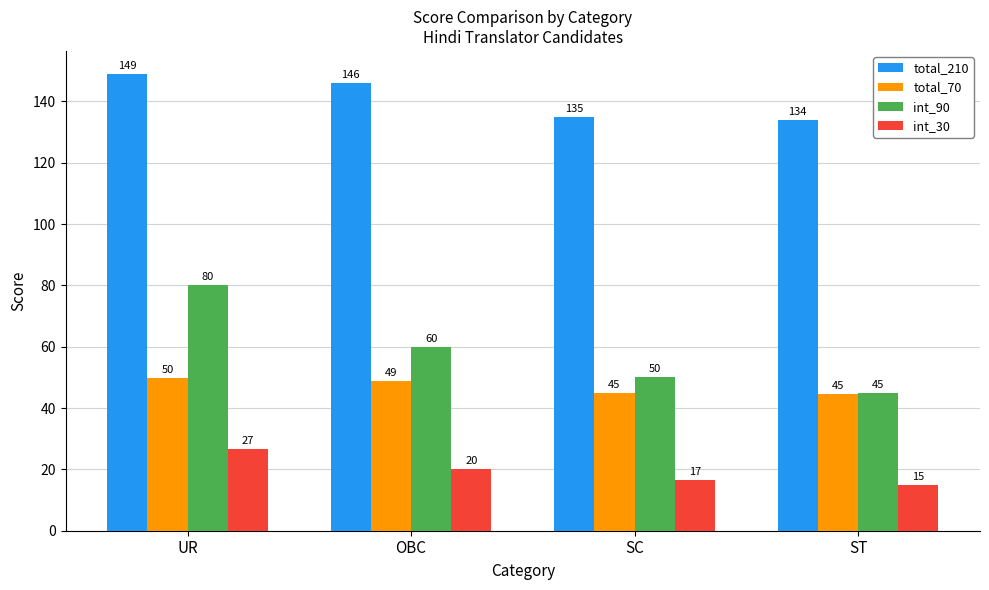

What is the sum of the total_70 values at OBC and ST?

93.3